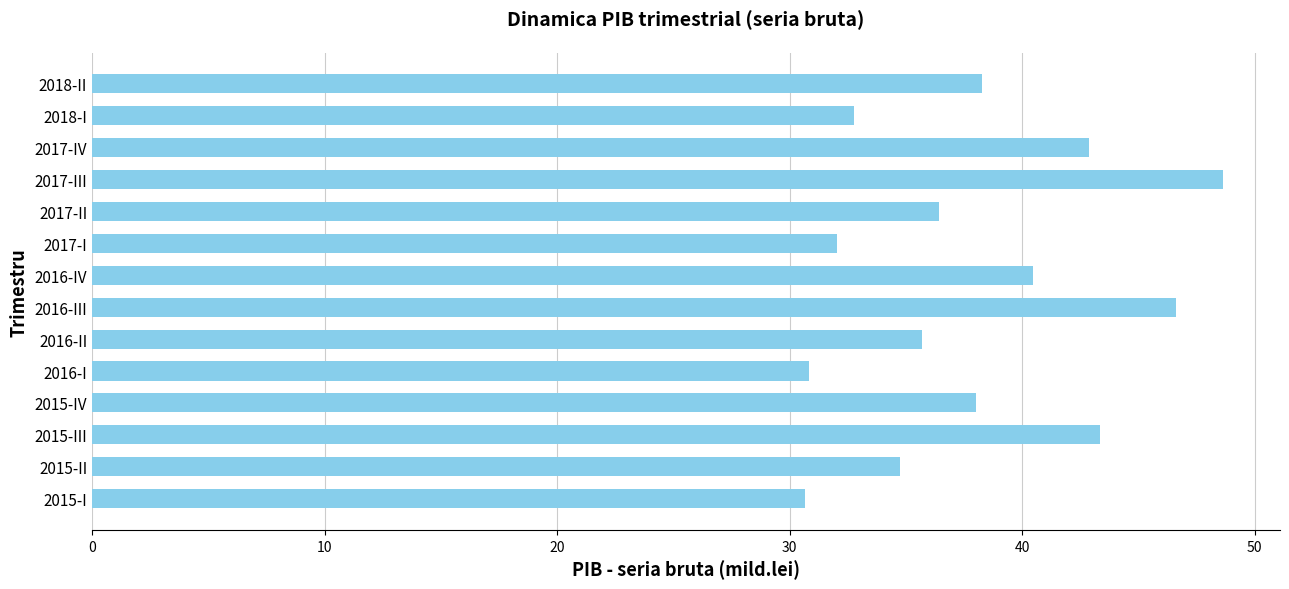

What is the smallest value displayed?

30.6